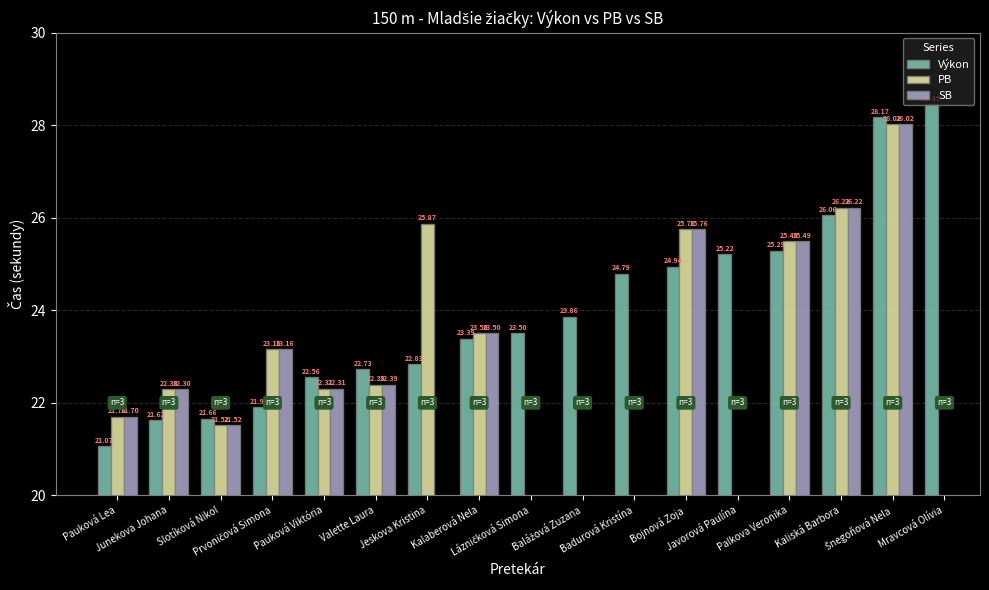

What position from the left is Lázničková Simona?

9